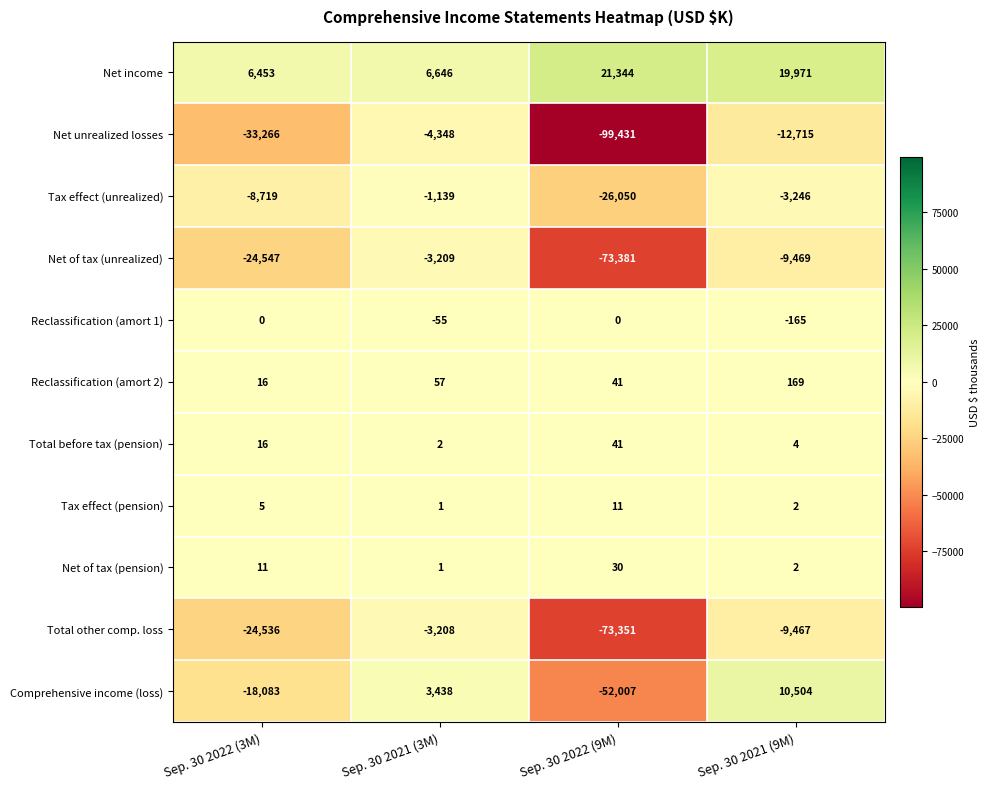

What value does the Net unrealized losses series have at Sep. 30 2022 (9M)?

-99431